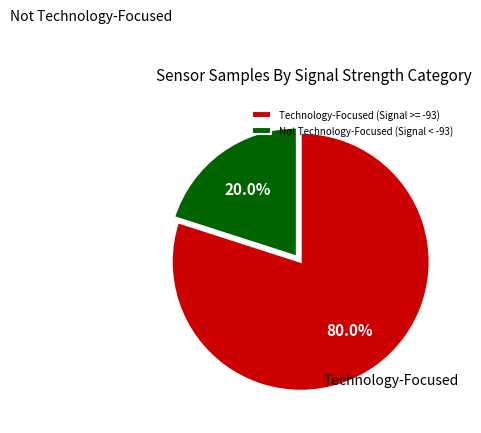

What is the majority slice?

Technology-Focused (Signal >= -93)